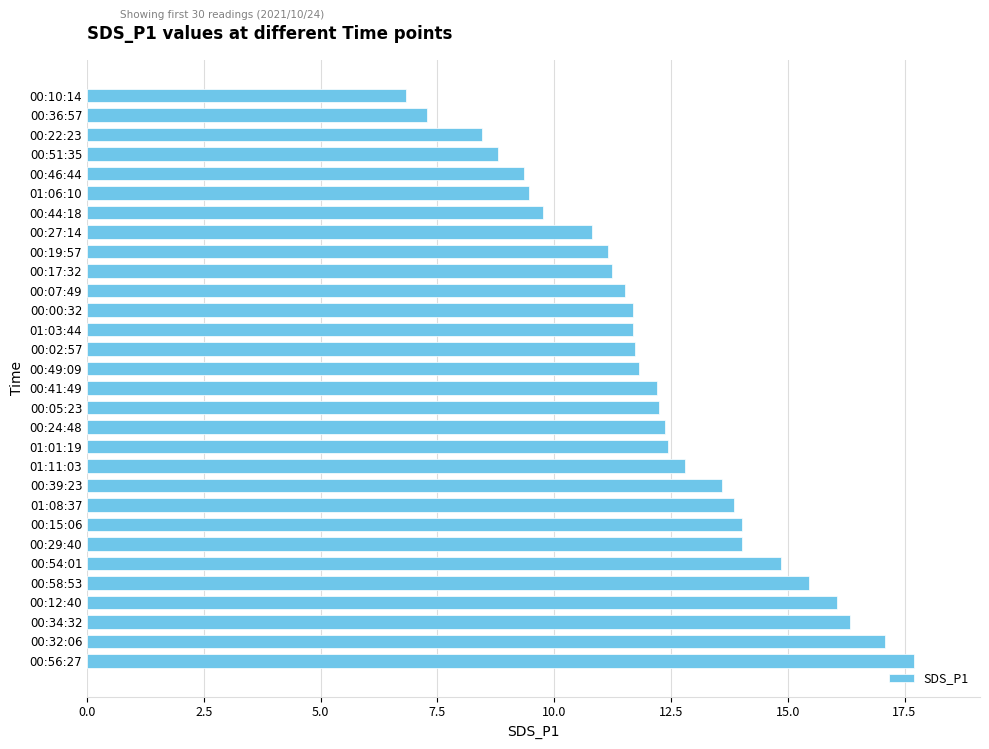

Which has a higher value, 00:05:23 or 00:22:23?

00:05:23